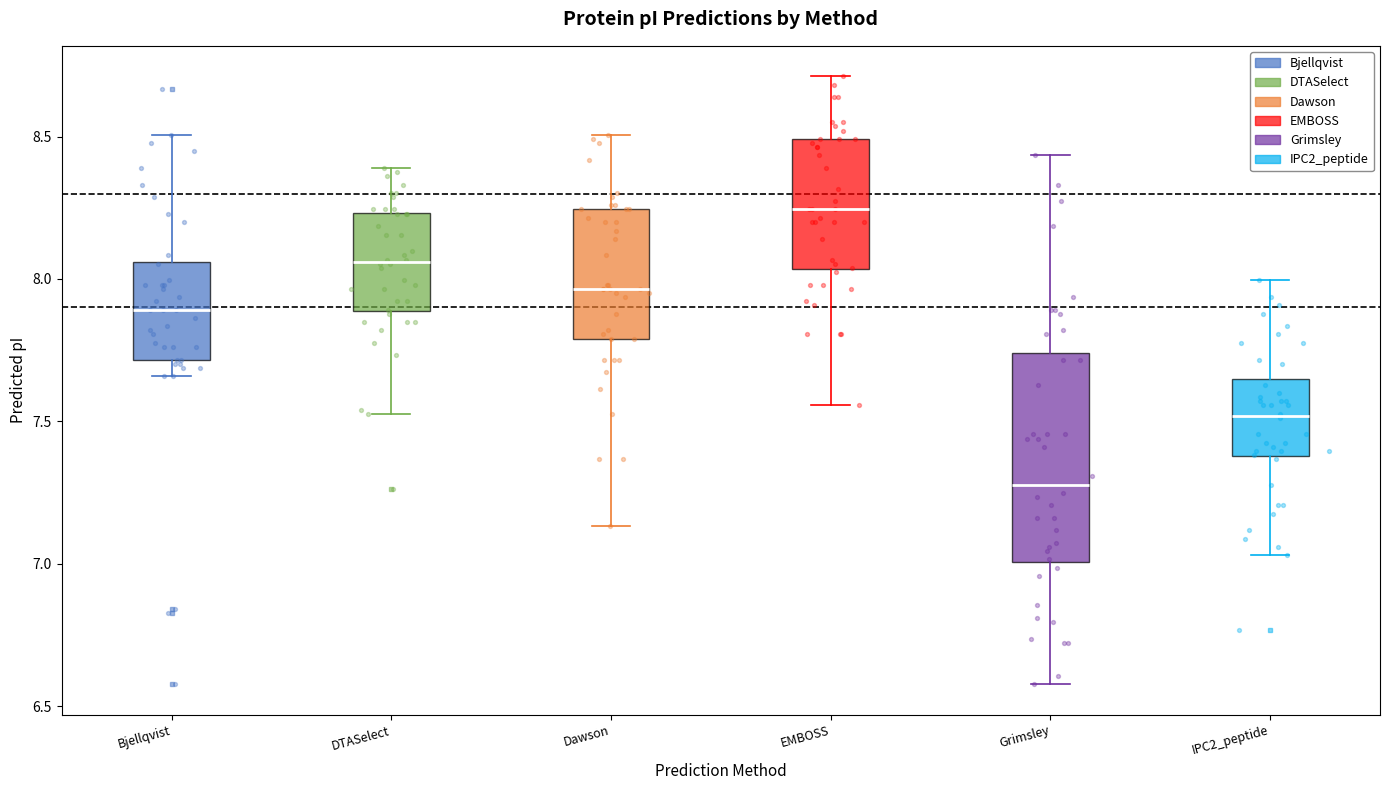

Reading left to right, transcribe this box plot: for each box, give where its median line is, the range the box spans, and where its two whiskers end, as read against the y-axis. The values are not printed on the chart, so give them approximately, as read against the axis.

Bjellqvist: median 7.90, box 7.70 to 8.05, whiskers 7.65 to 8.50
DTASelect: median 8.05, box 7.90 to 8.25, whiskers 7.55 to 8.40
Dawson: median 7.95, box 7.80 to 8.25, whiskers 7.15 to 8.50
EMBOSS: median 8.25, box 8.05 to 8.50, whiskers 7.55 to 8.70
Grimsley: median 7.30, box 7.00 to 7.75, whiskers 6.60 to 8.45
IPC2_peptide: median 7.50, box 7.40 to 7.65, whiskers 7.05 to 8.00